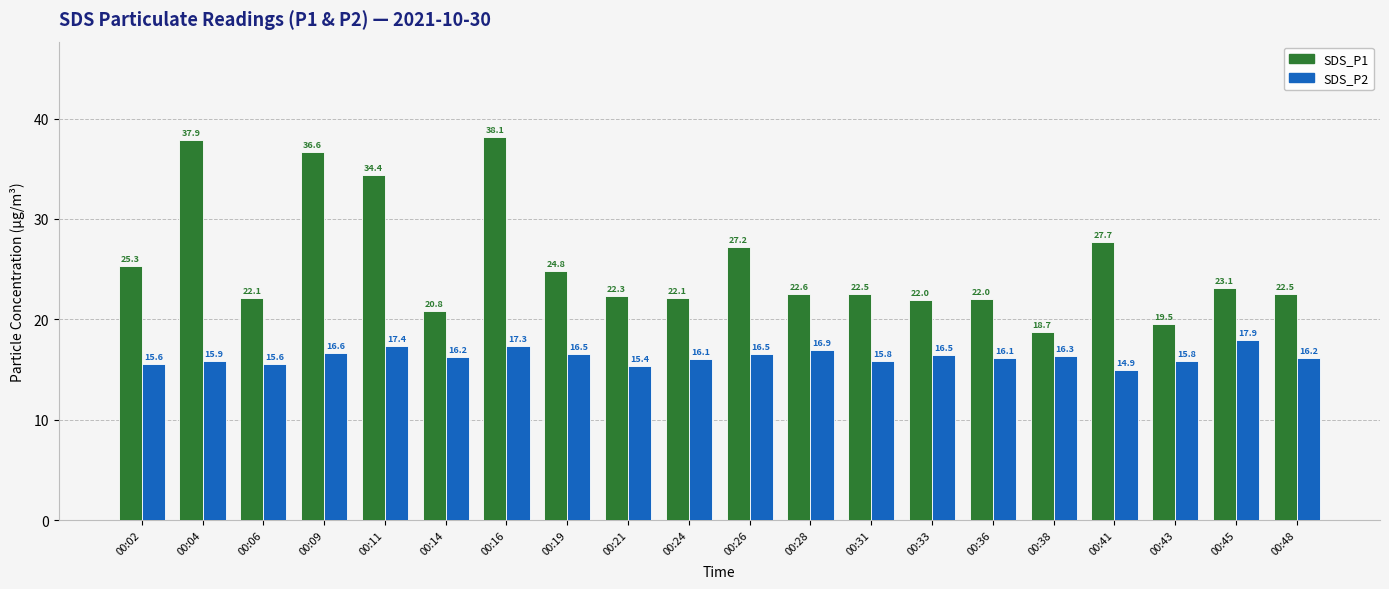

What is the difference between the maximum and minimum values in the SDS_P2 series?

3.0